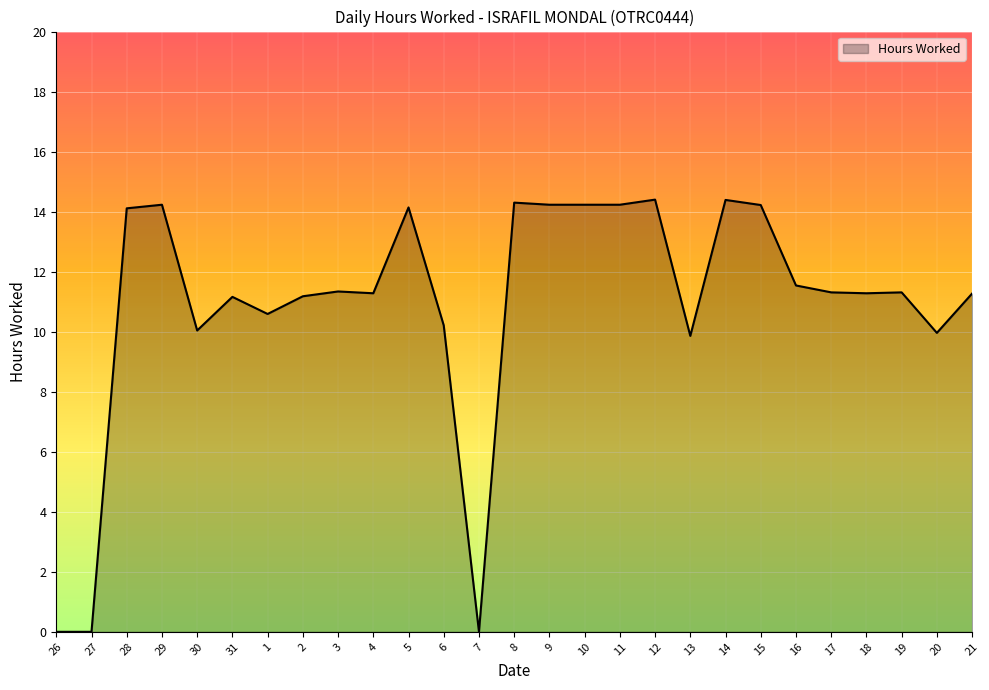

What is the difference between the maximum and minimum values?

14.4